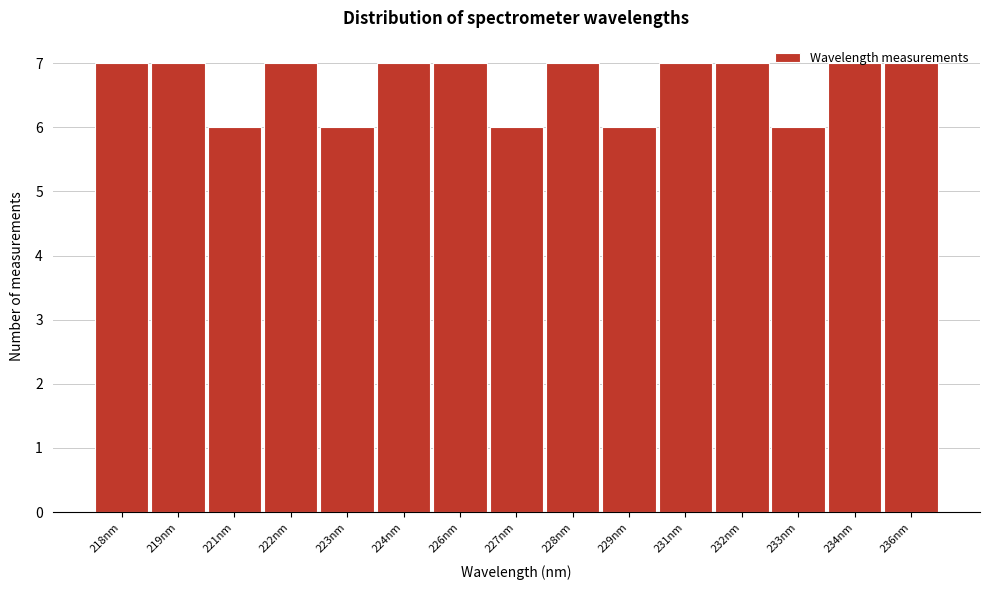

What is the ratio of the value at 221nm to the value at 222nm?

0.9